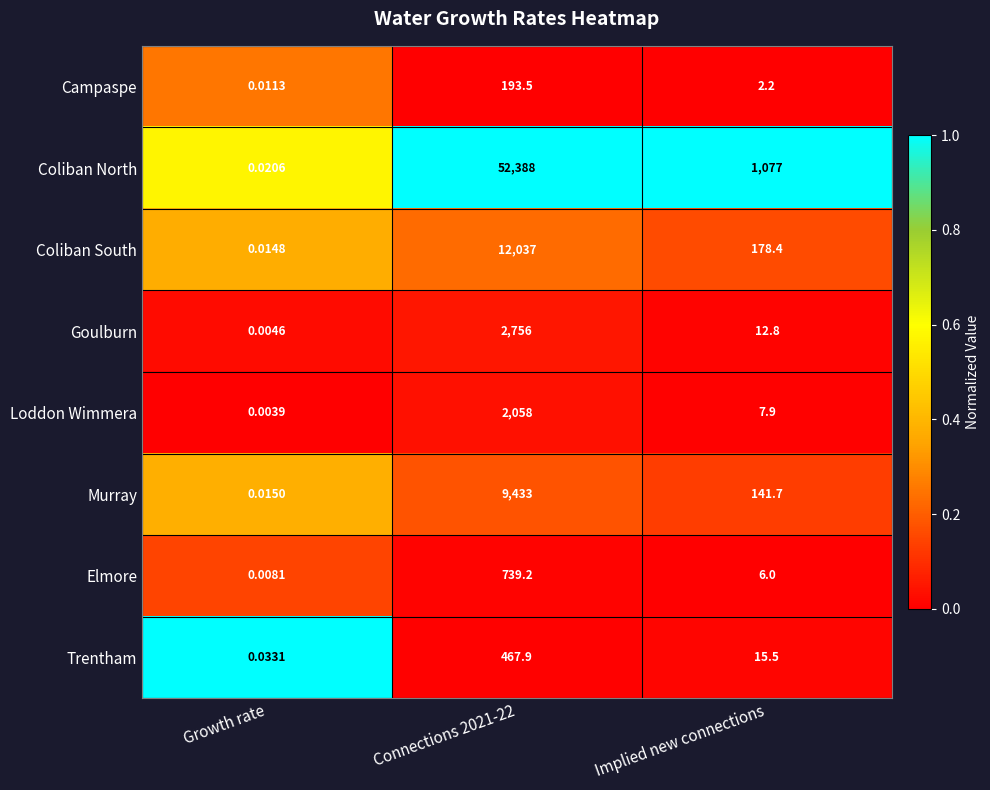

What is the total value across all series at Connections 2021-22?

1.5